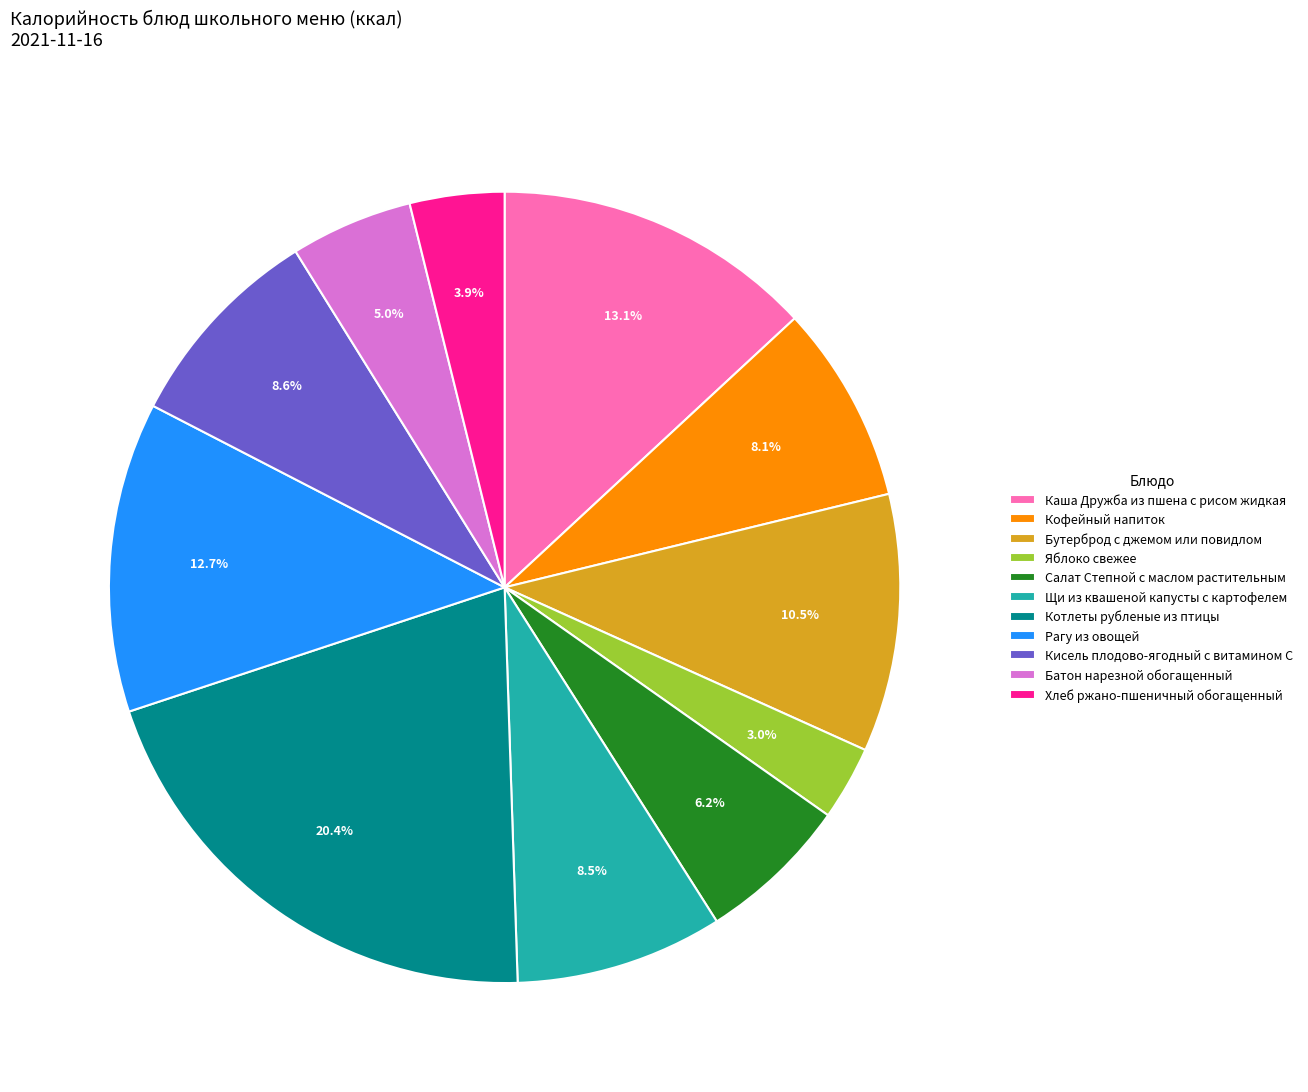

What percentage is the Каша Дружба из пшена с рисом жидкая slice, to the nearest percent?

13%